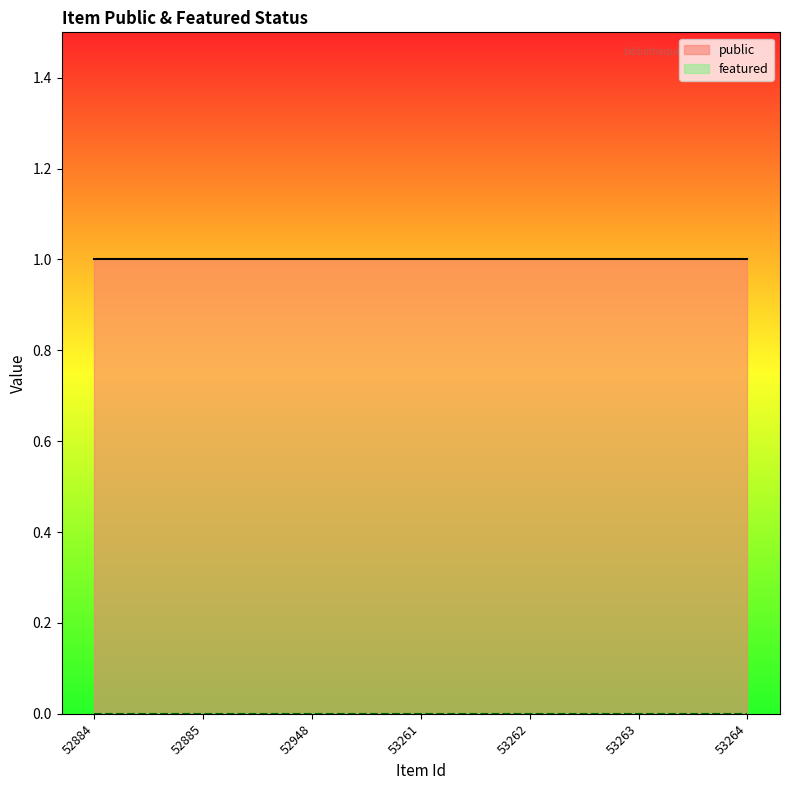

Count the number of categories in the chart.

7